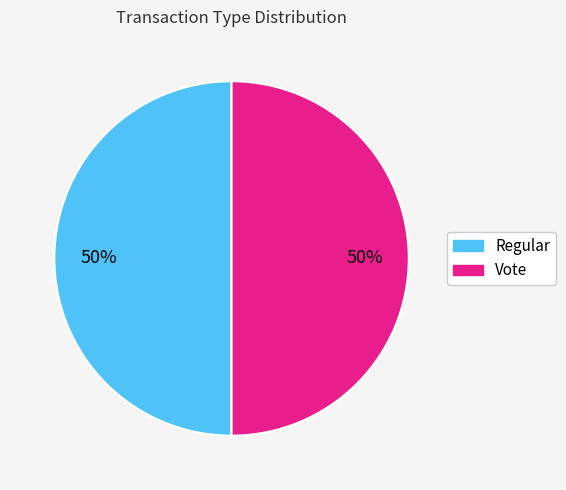

What is the ratio of the value at Vote to the value at Regular?

1.0